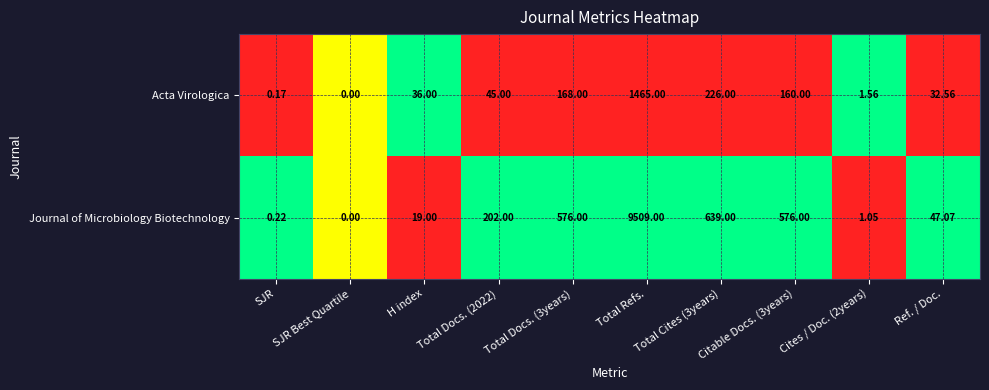

At which label does Acta Virologica reach its minimum?

SJR Best Quartile